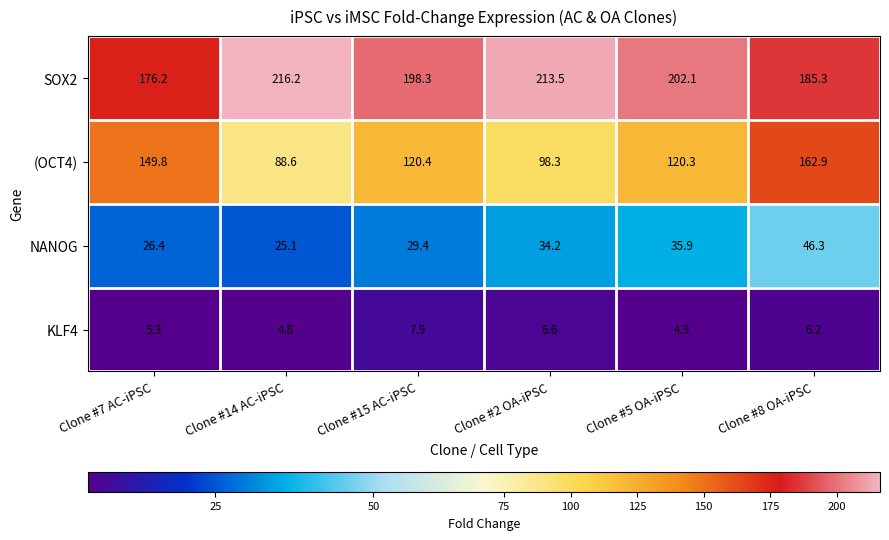

What is the difference between the highest and lowest values at Clone #7 AC-iPSC?

170.9